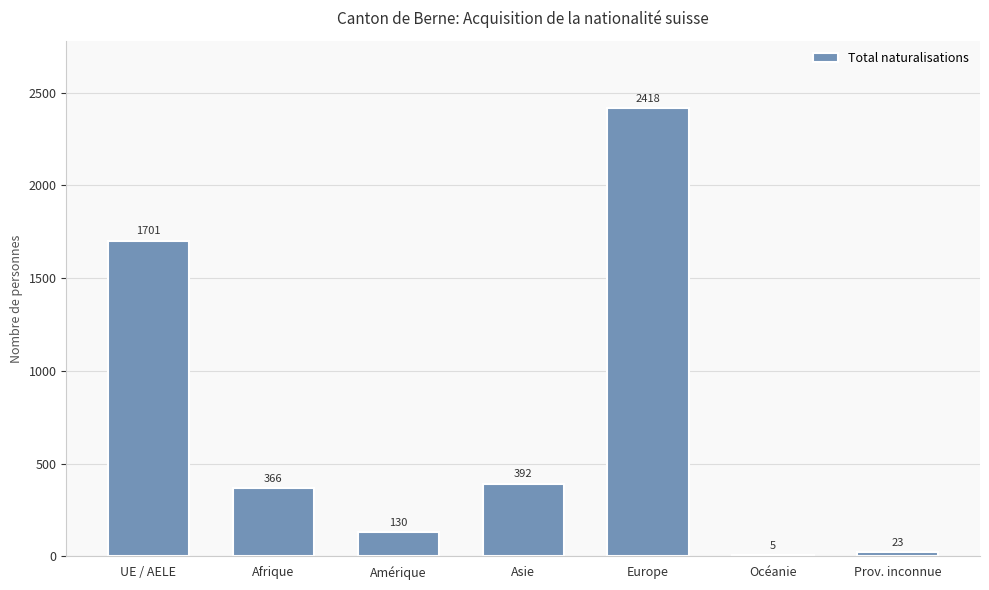

True or false: the data shows 258 at Asie.

False